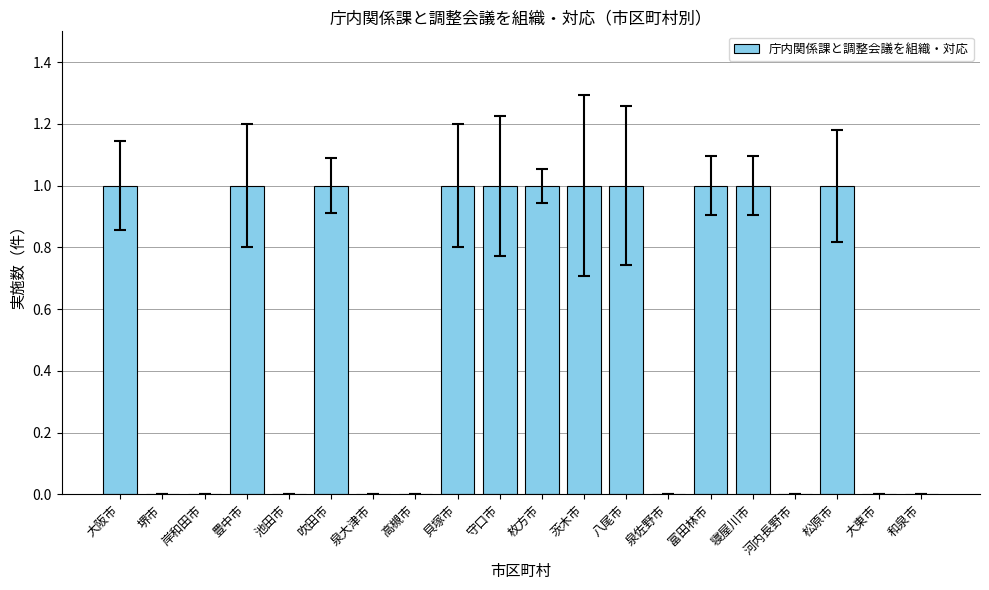

Reading left to right, what are all the values shown in this chart?

大阪市=1	堺市=0	岸和田市=0	豊中市=1	池田市=0	吹田市=1	泉大津市=0	高槻市=0	貝塚市=1	守口市=1	枚方市=1	茨木市=1	八尾市=1	泉佐野市=0	富田林市=1	寝屋川市=1	河内長野市=0	松原市=1	大東市=0	和泉市=0